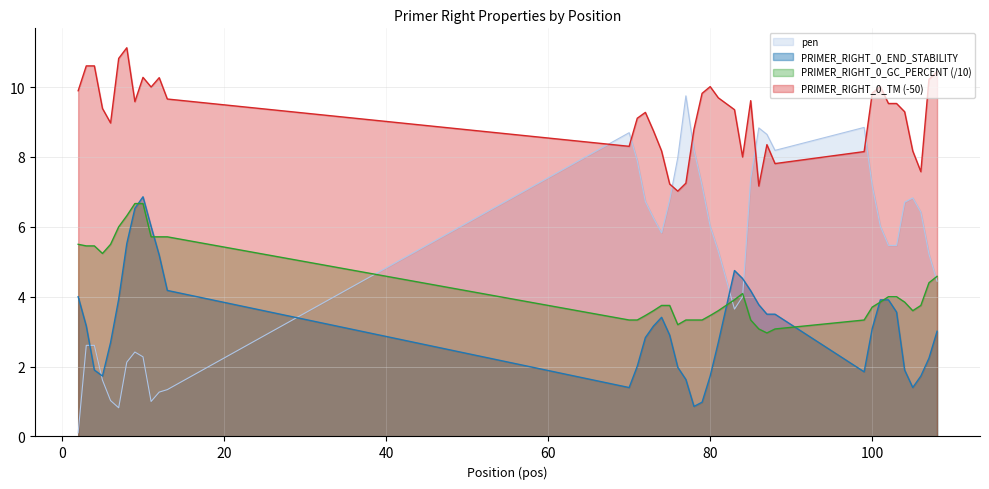

What is the difference between the PRIMER_RIGHT_0_GC_PERCENT values at 85 and 84?

0.8